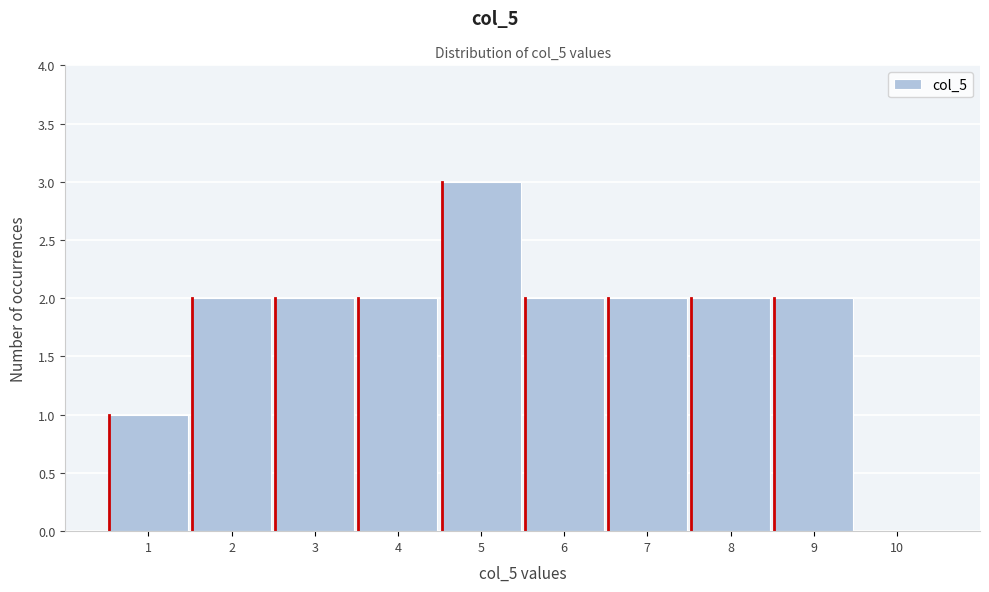

Reading left to right, transcribe this chart: for each bar, give the range it covers on the x-axis and its height. The values are not printed on the chart, so give them approximately, as read against the axis.

0.5 to 1.5: 1
1.5 to 2.5: 2
2.5 to 3.5: 2
3.5 to 4.5: 2
4.5 to 5.5: 3
5.5 to 6.5: 2
6.5 to 7.5: 2
7.5 to 8.5: 2
8.5 to 9.5: 2
9.5 to 10.5: 0